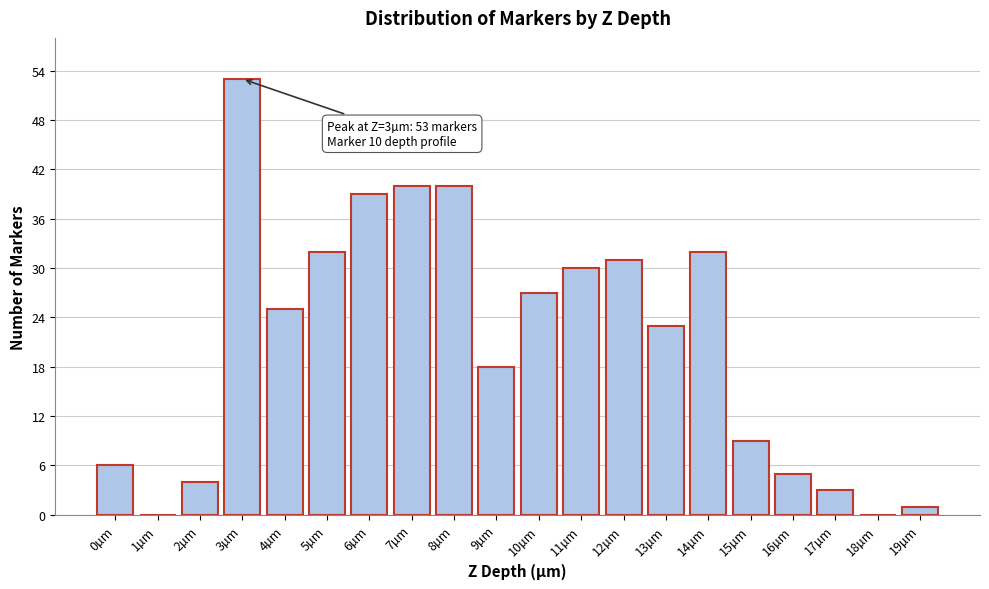

Reading left to right, transcribe all the data shown in this chart.

0µm=6	1µm=0	2µm=4	3µm=53	4µm=25	5µm=32	6µm=39	7µm=40	8µm=40	9µm=18	10µm=27	11µm=30	12µm=31	13µm=23	14µm=32	15µm=9	16µm=5	17µm=3	18µm=0	19µm=1